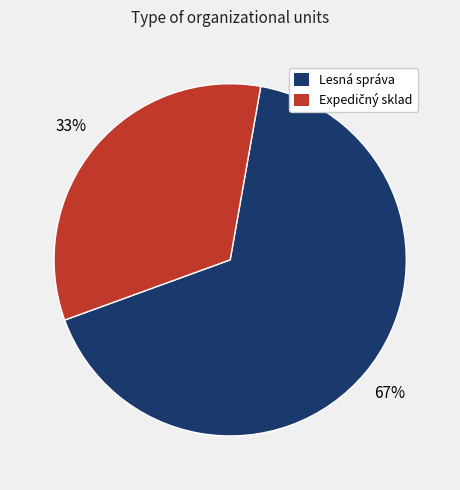

Is there any slice that represents more than half of the pie?

Yes